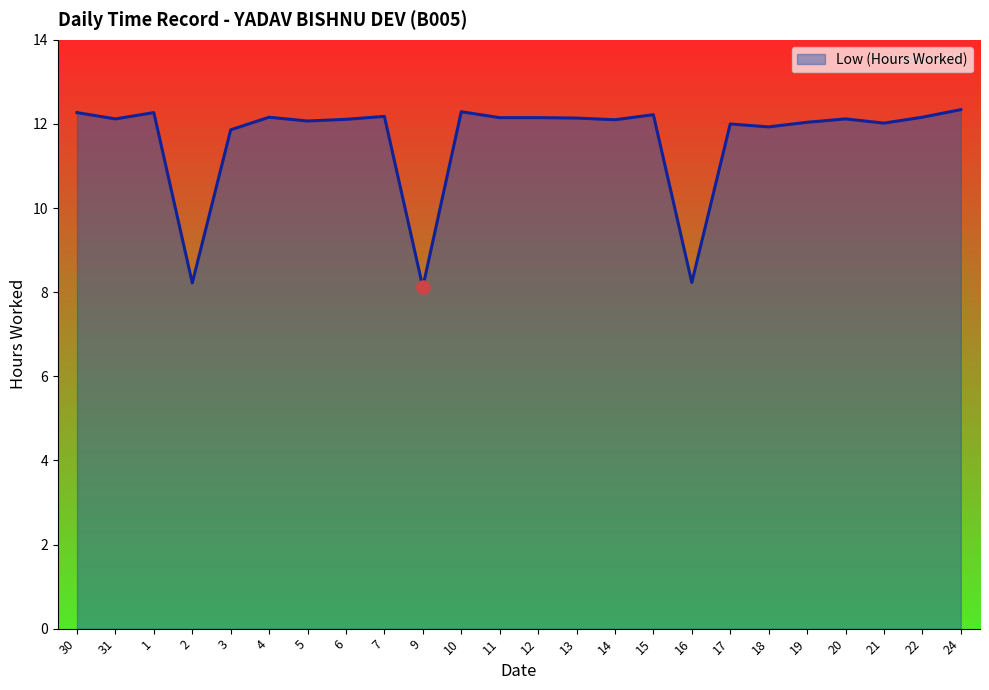

What is the change in value from 10 to 18?

-0.4